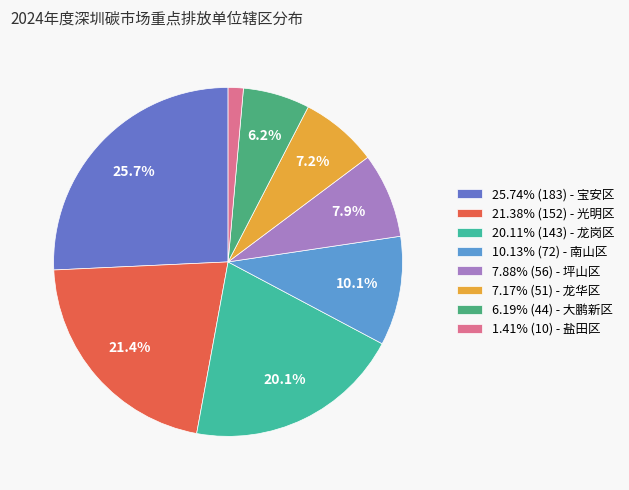

What percentage do 6.19% (44) - 大鹏新区 and 7.88% (56) - 坪山区 together represent?

14.1%